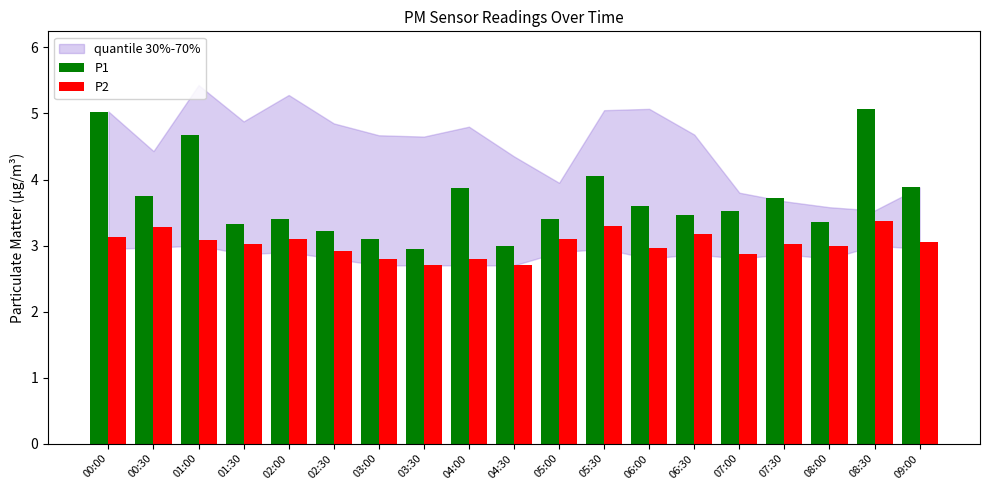

What is the label of the 13th bar from the left?

06:00